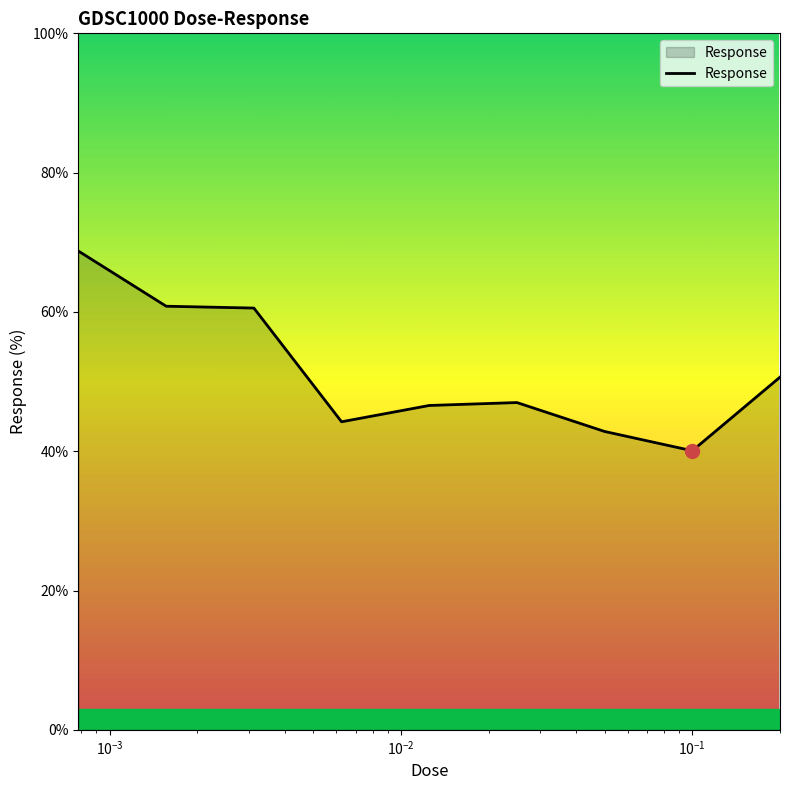

What is the difference between the maximum and minimum values?

28.7